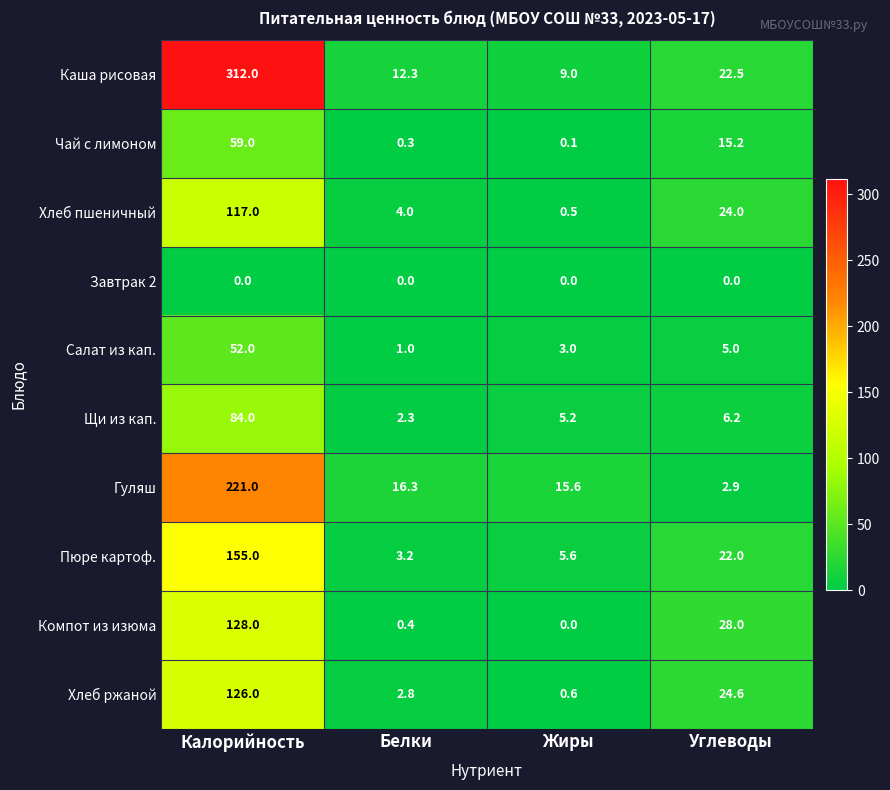

What is the difference between the maximum and minimum values in the Пюре картоф. series?

151.8